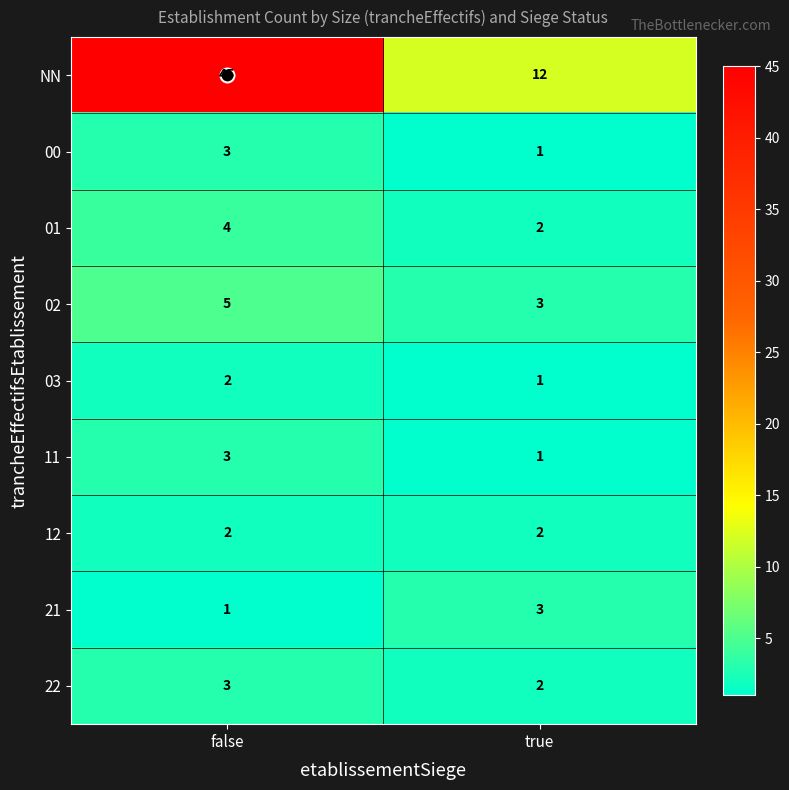

At how many categories does at least one series exceed 38?

1